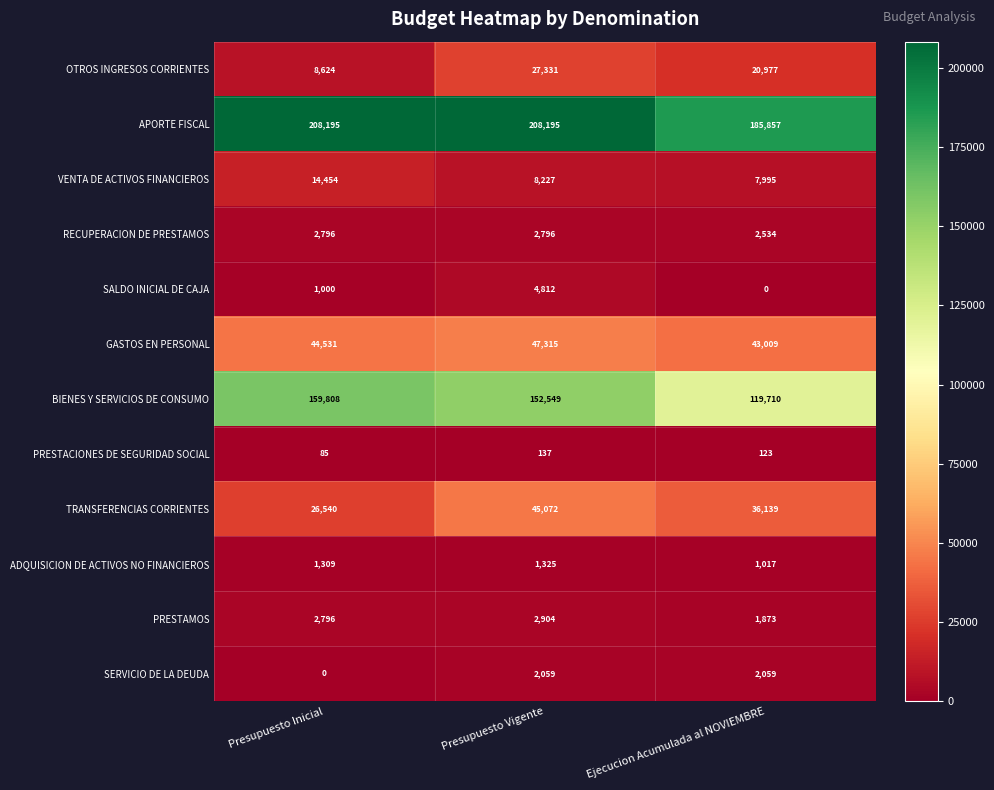

What is the spread (max minus min) of values at Ejecucion Acumulada al NOVIEMBRE?

185857